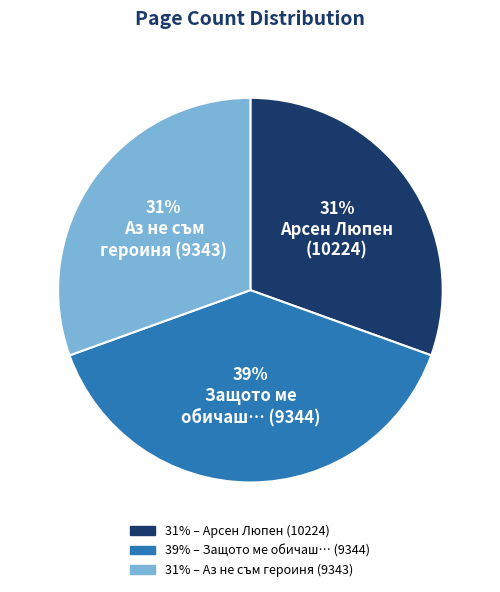

To the nearest percent, what is the difference between the largest and smallest slice percentages?

8%